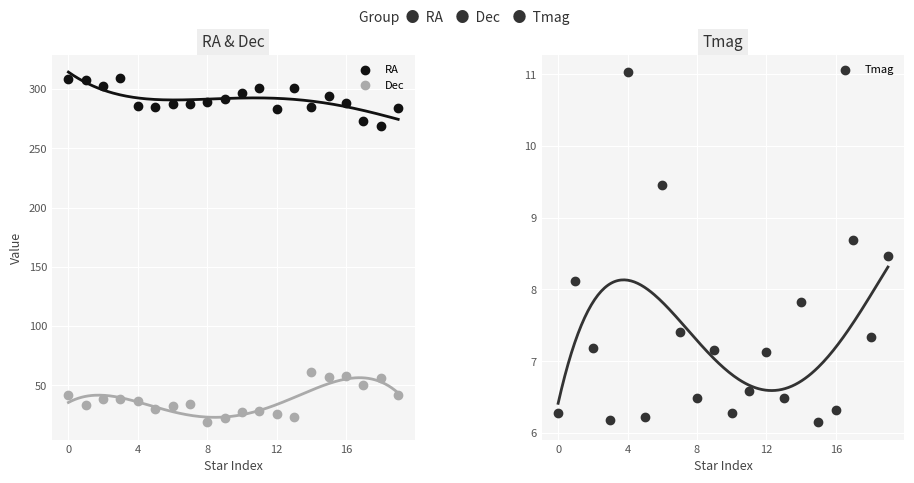

What are all the series names shown in the legend?

RA, Dec, Tmag